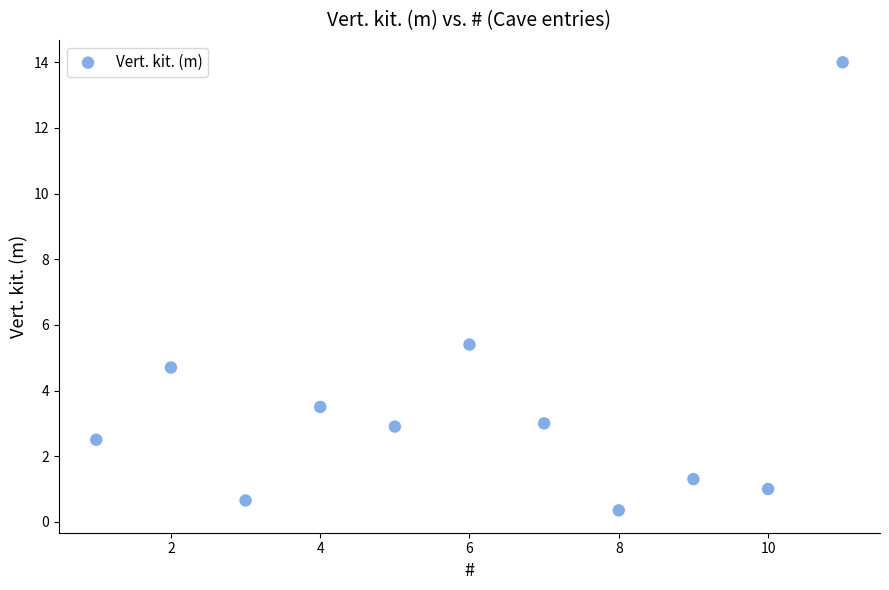

What Y value in the scatter plot is closest to 7?

5.4